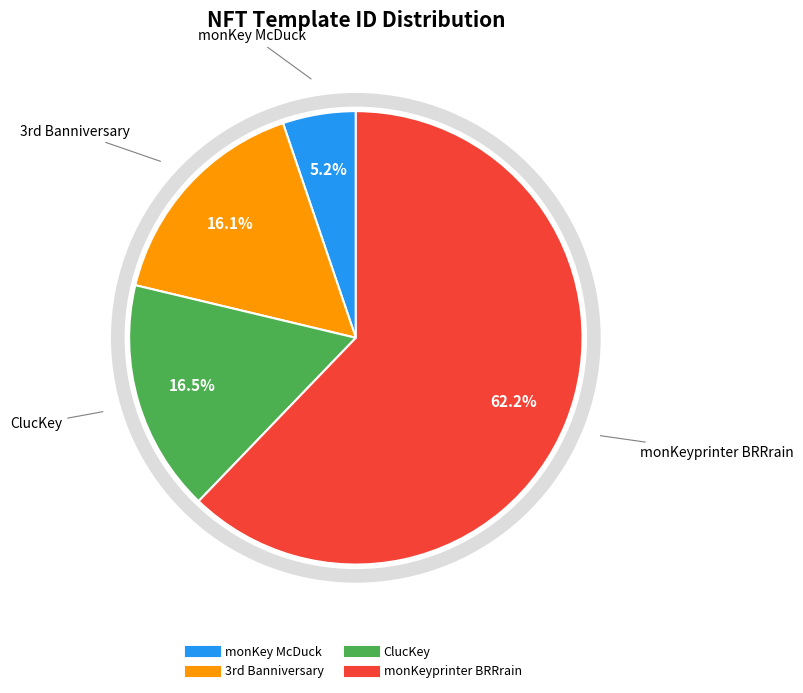

Is it true that ClucKey is 25% of the pie?

False